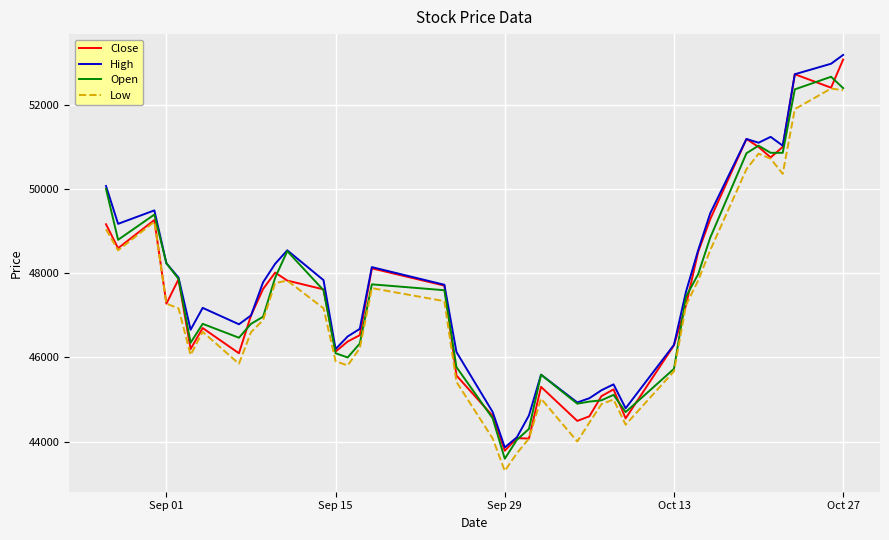

What is the average value of the Open series?

47478